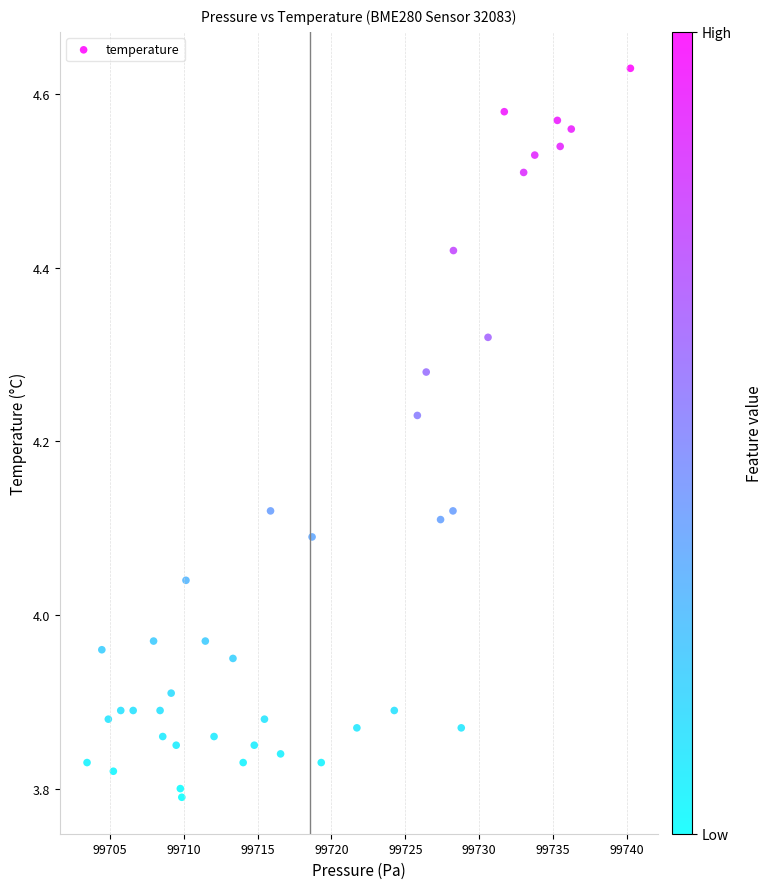

What is the range of X values (max minus min)?

36.8